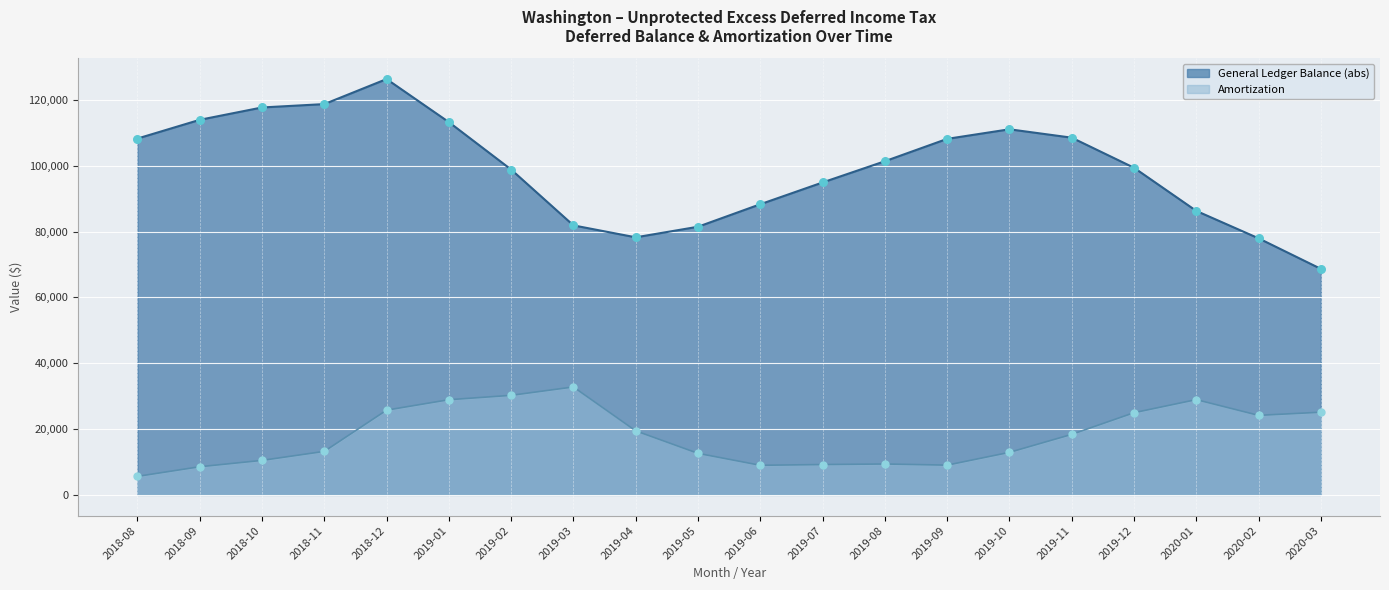

Which series contains the highest Y value?

General Ledger Balance